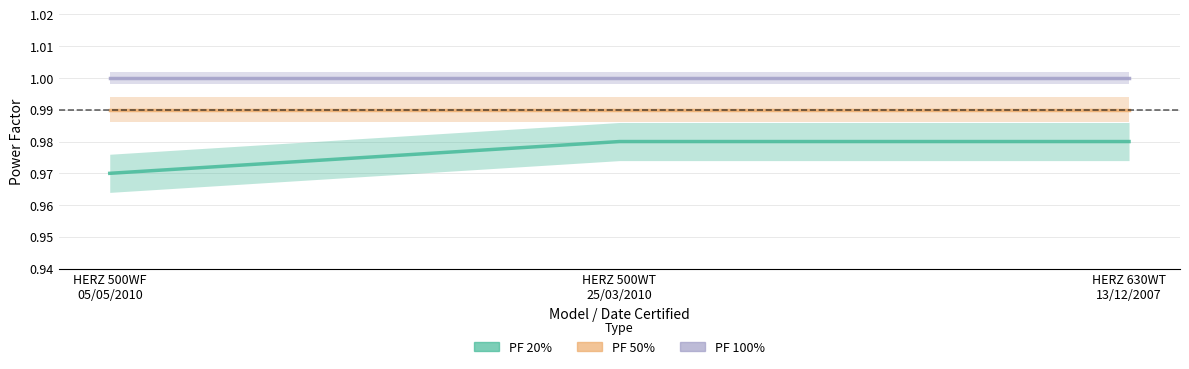

Read the PF 50% value at HERZ 500WF
05/05/2010.

1.0